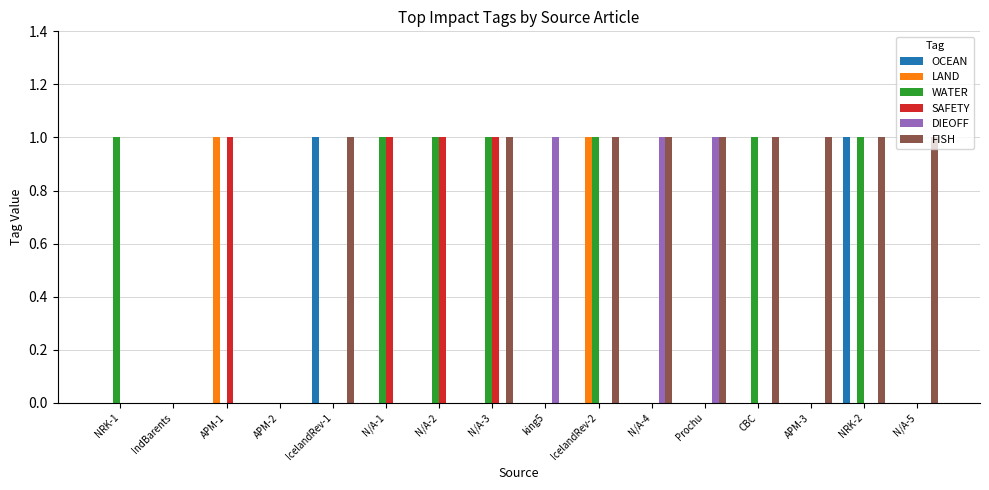

The OCEAN series shows 0 at NRK-1. True or false?

True